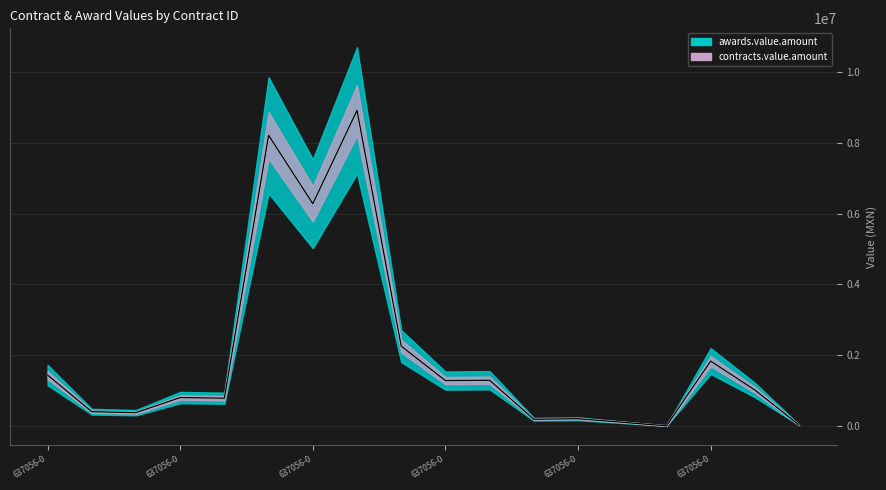

In awards.value.amount, how many points are higher than both neighbors (excluding endpoints)?

6